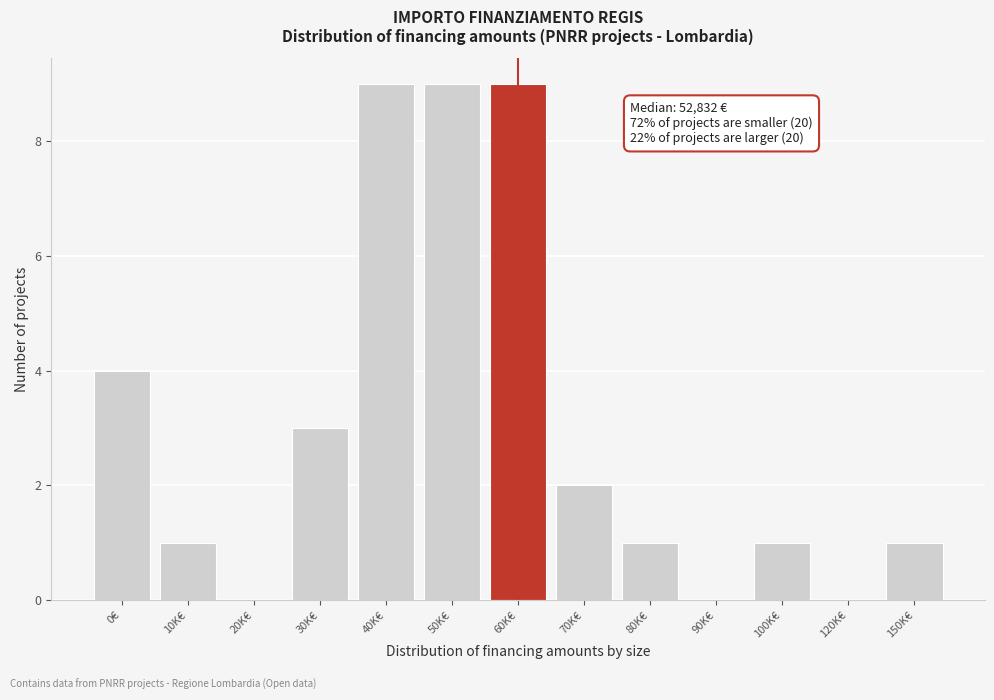

Reading left to right, extract all data points from this chart.

0€=4	10K€=1	20K€=0	30K€=3	40K€=9	50K€=9	60K€=9	70K€=2	80K€=1	90K€=0	100K€=1	120K€=0	150K€=1